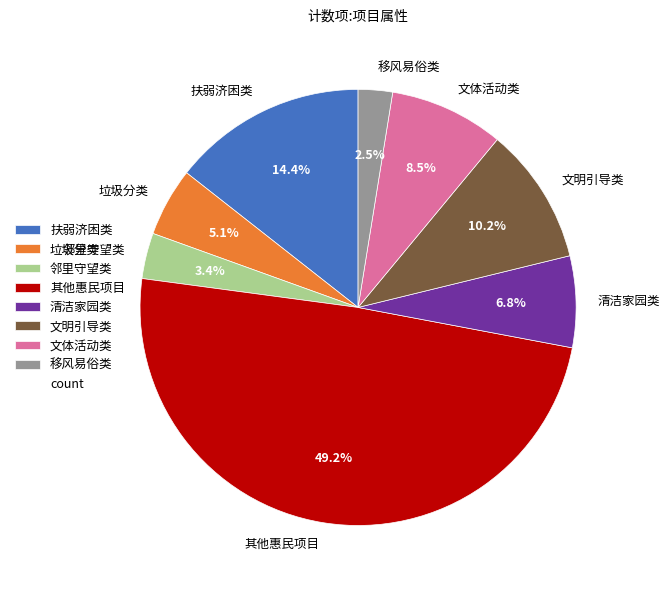

Rank the categories by value from highest to lowest.

其他惠民项目, 扶弱济困类, 文明引导类, 文体活动类, 清洁家园类, 垃圾分类, 邻里守望类, 移风易俗类